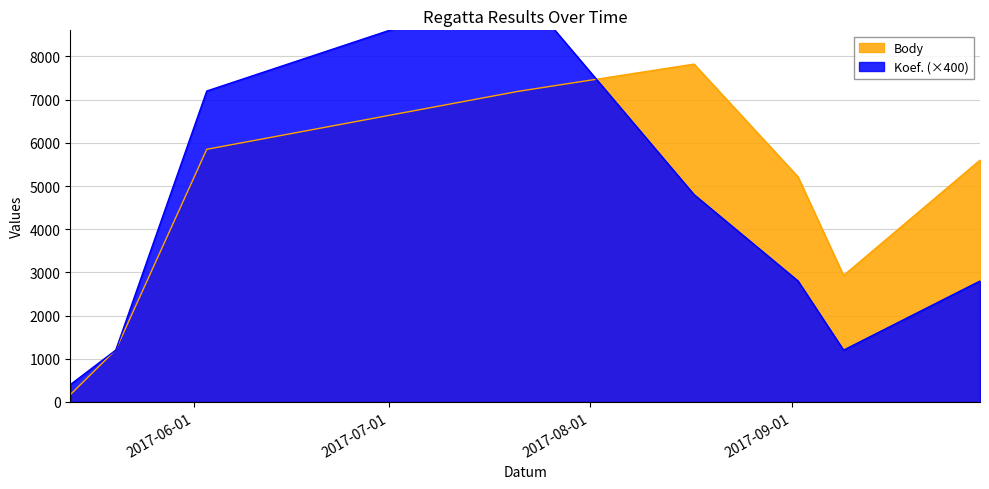

Reading right to left, what are all the values shown in this chart?

Body: 5600	2928	5211	7823	7194	5850	1206	168
Koef.: 2800	1200	2800	4800	9600	7200	1200	400